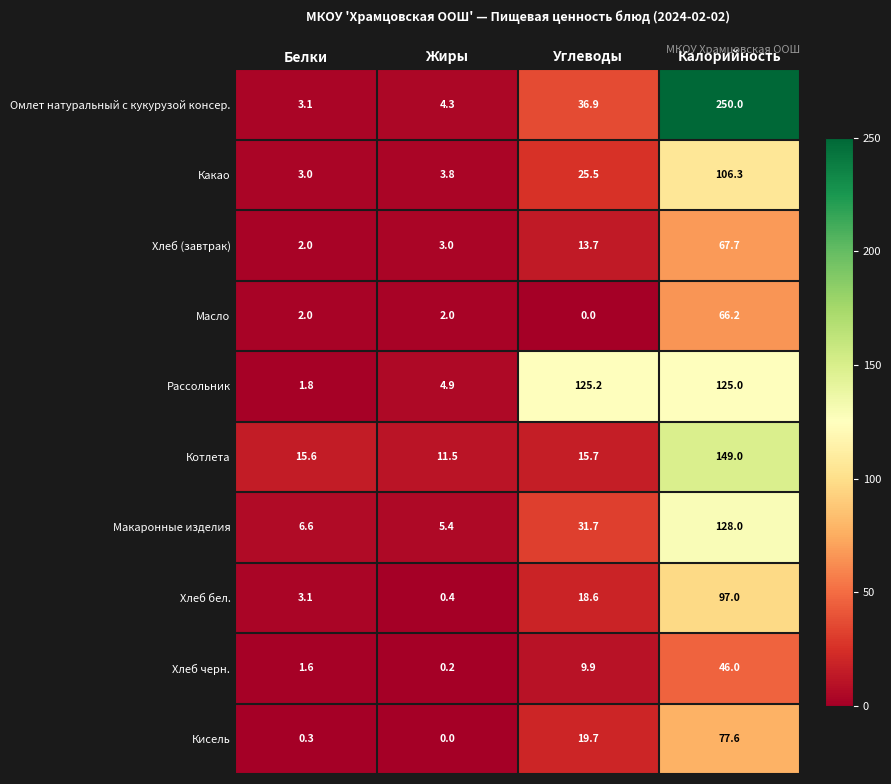

What is the sum of the Рассольник values at Углеводы and Калорийность?

250.2